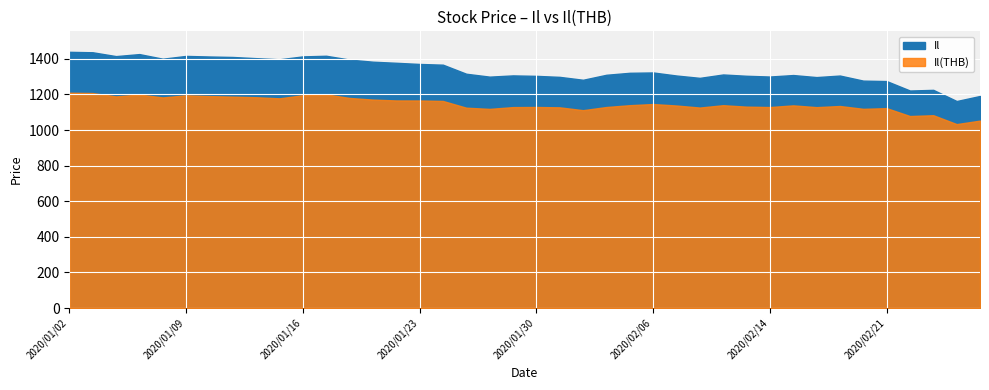

True or false: Il(THB) and Il intersect in this chart.

False